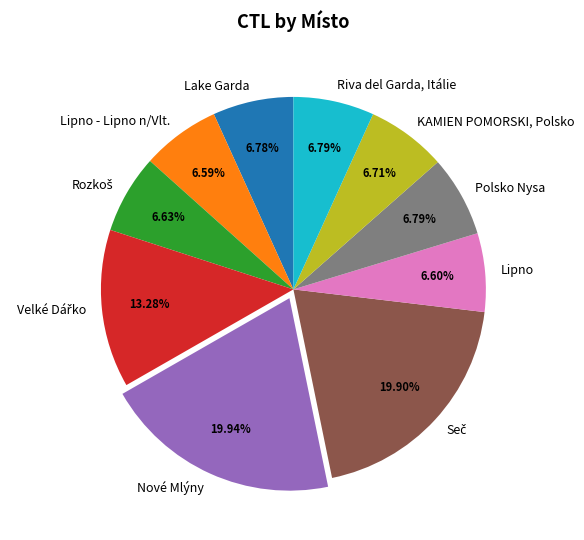

Is there any slice that represents more than half of the pie?

No